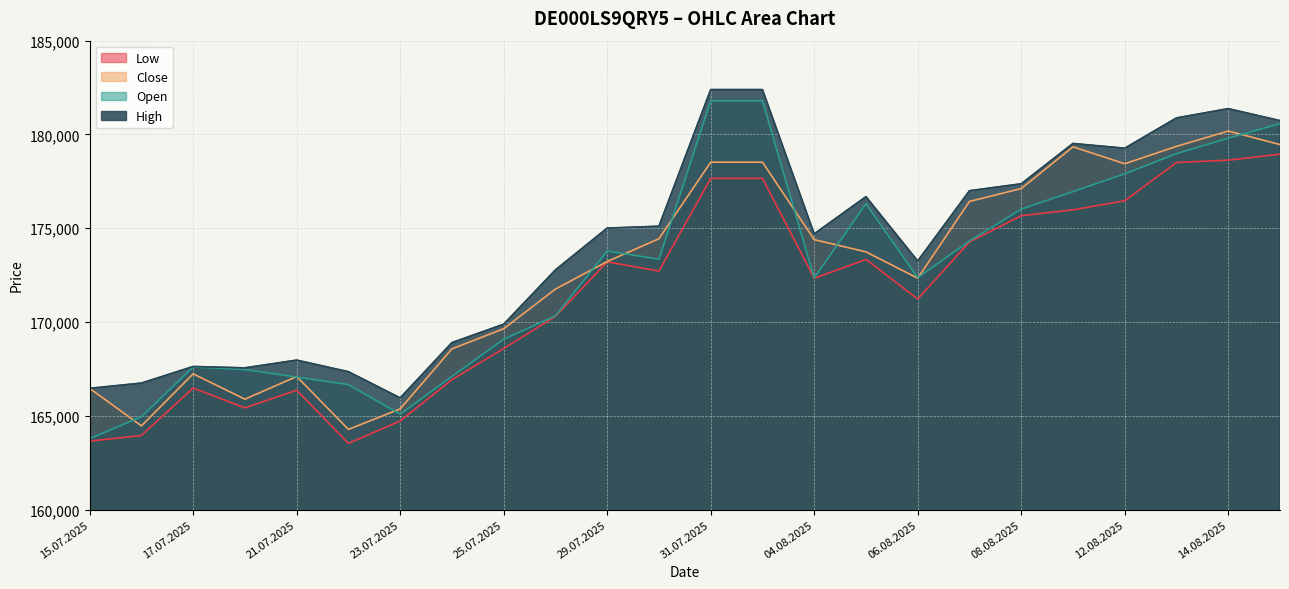

Reading left to right, what are all the values shown in this chart?

Open: 15.07.2025=163782	16.07.2025=164948	17.07.2025=167604	18.07.2025=167463	21.07.2025=167066	22.07.2025=166664	23.07.2025=165085	24.07.2025=167099	25.07.2025=169082	28.07.2025=170326	29.07.2025=173785	30.07.2025=173347	31.07.2025=181792	01.08.2025=181792	04.08.2025=172351	05.08.2025=176304	06.08.2025=172362	07.08.2025=174320	08.08.2025=176019	11.08.2025=176952	12.08.2025=177902	13.08.2025=178978	14.08.2025=179803	15.08.2025=180578
High: 15.07.2025=166465	16.07.2025=166743	17.07.2025=167627	18.07.2025=167556	21.07.2025=167968	22.07.2025=167350	23.07.2025=165953	24.07.2025=168901	25.07.2025=169882	28.07.2025=172778	29.07.2025=175008	30.07.2025=175107	31.07.2025=182392	01.08.2025=182392	04.08.2025=174701	05.08.2025=176683	06.08.2025=173253	07.08.2025=176999	08.08.2025=177370	11.08.2025=179519	12.08.2025=179266	13.08.2025=180881	14.08.2025=181376	15.08.2025=180737
Low: 15.07.2025=163646	16.07.2025=163950	17.07.2025=166479	18.07.2025=165420	21.07.2025=166364	22.07.2025=163529	23.07.2025=164721	24.07.2025=166924	25.07.2025=168586	28.07.2025=170298	29.07.2025=173207	30.07.2025=172718	31.07.2025=177660	01.08.2025=177660	04.08.2025=172328	05.08.2025=173336	06.08.2025=171224	07.08.2025=174268	08.08.2025=175666	11.08.2025=175981	12.08.2025=176464	13.08.2025=178505	14.08.2025=178628	15.08.2025=178948
Close: 15.07.2025=166461	16.07.2025=164461	17.07.2025=167235	18.07.2025=165885	21.07.2025=167094	22.07.2025=164274	23.07.2025=165365	24.07.2025=168567	25.07.2025=169639	28.07.2025=171755	29.07.2025=173225	30.07.2025=174440	31.07.2025=178521	01.08.2025=178521	04.08.2025=174391	05.08.2025=173740	06.08.2025=172334	07.08.2025=176428	08.08.2025=177113	11.08.2025=179340	12.08.2025=178436	13.08.2025=179365	14.08.2025=180180	15.08.2025=179461